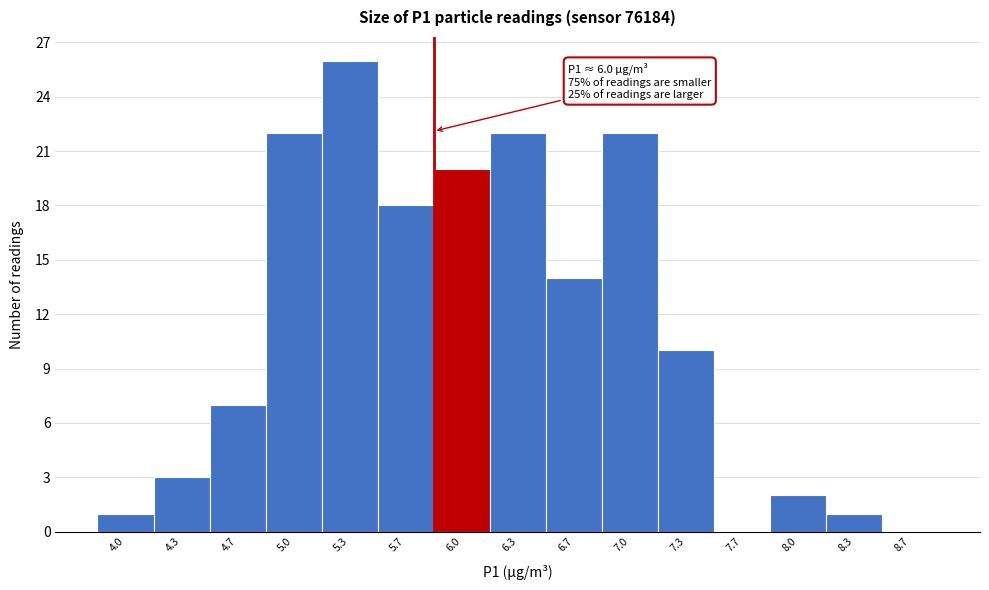

Reading left to right, list all the values displayed in this chart.

4.0=1	4.3=3	4.7=7	5.0=22	5.3=26	5.7=18	6.0=20	6.3=22	6.7=14	7.0=22	7.3=10	7.7=0	8.0=2	8.3=1	8.7=0